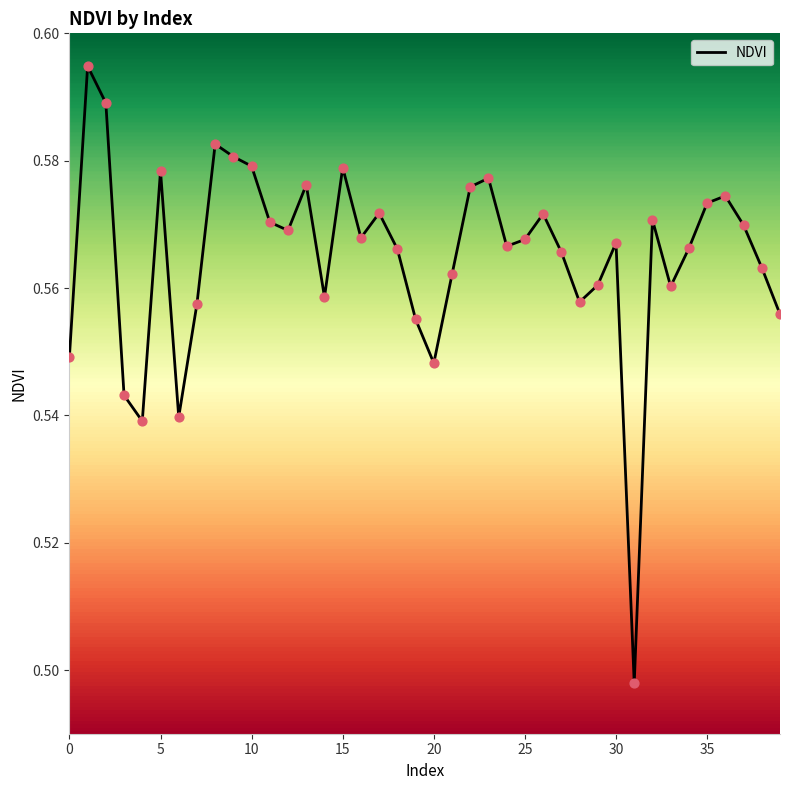

Does the chart have visible grid lines?

No